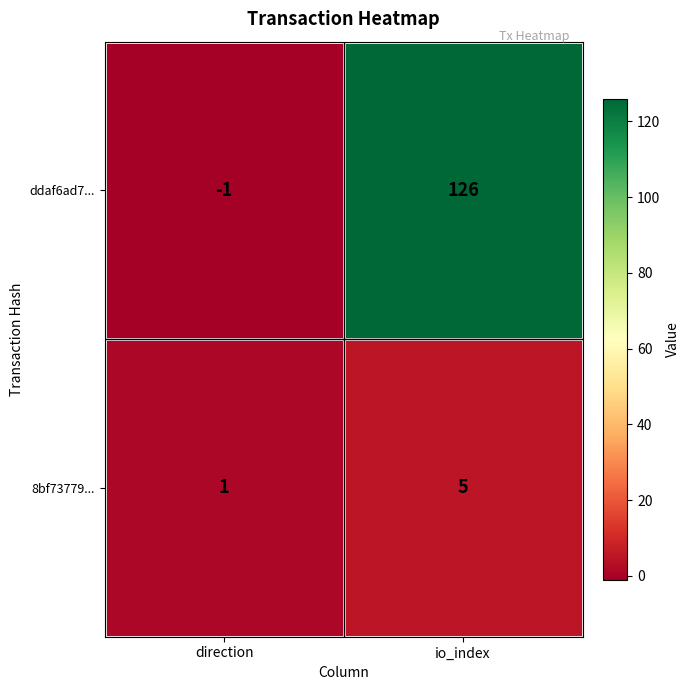

What is the sum of all ddaf6ad7... values?

125